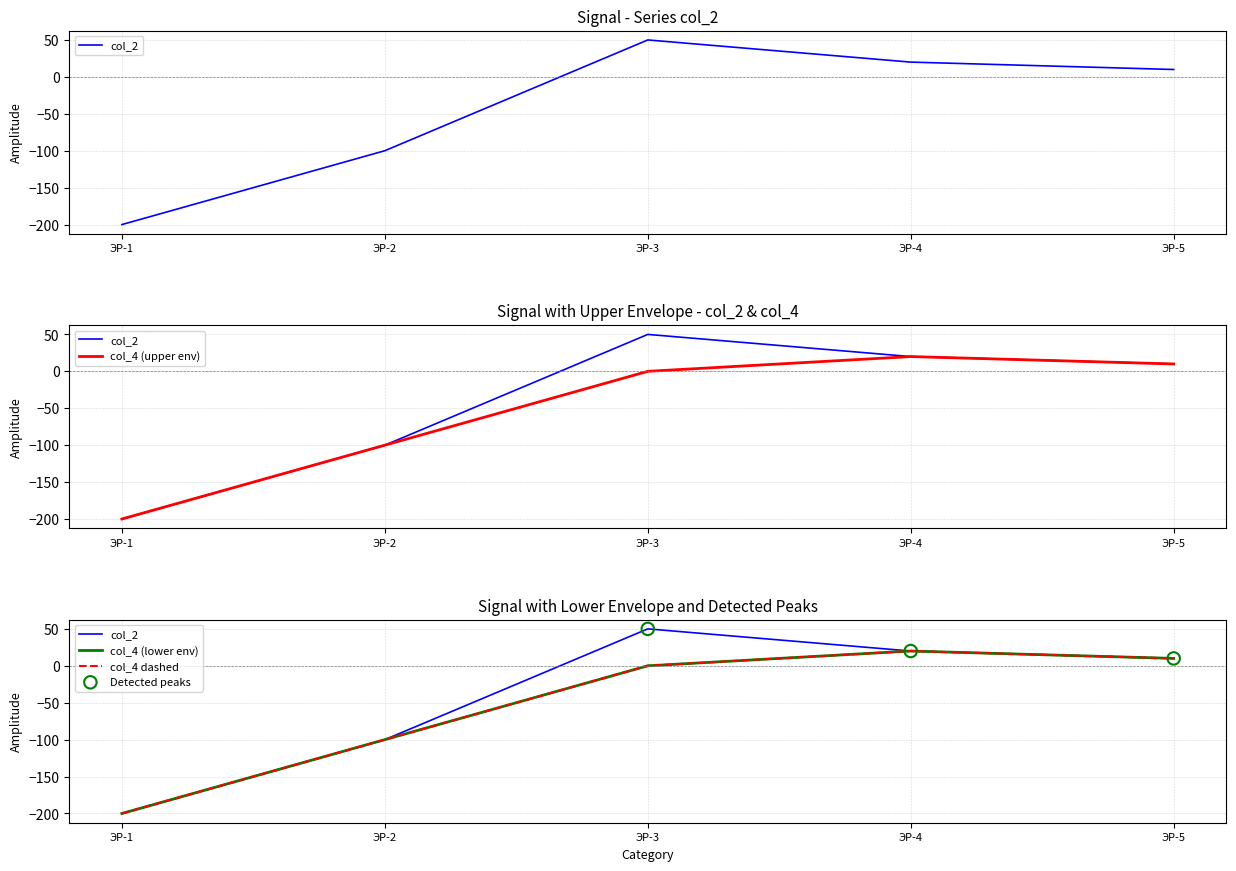

At how many categories does at least one series exceed -178?

4